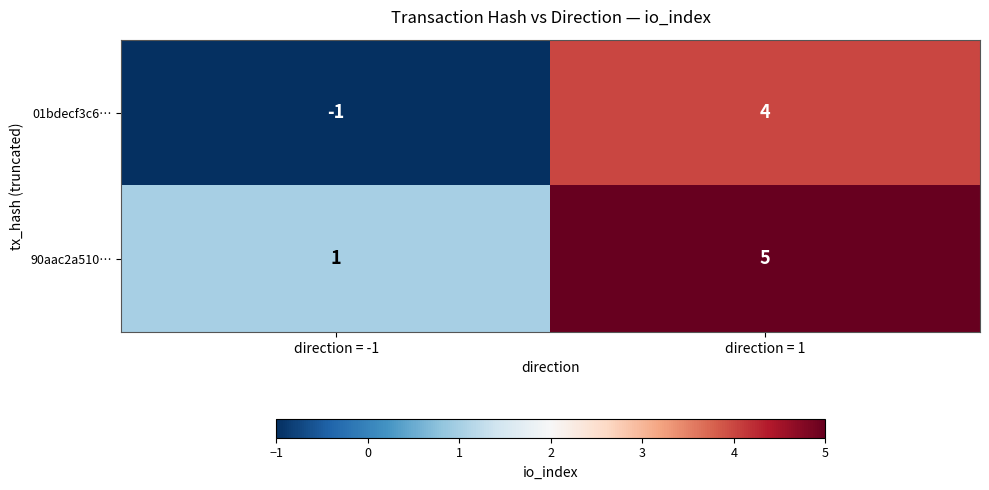

Between direction = -1 and direction = 1, which series saw the biggest shift?

01bdecf3c6…